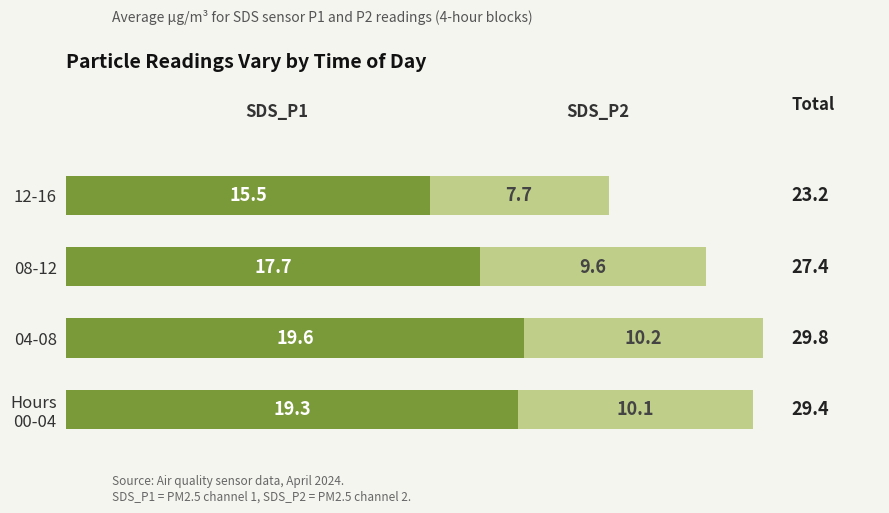

At which category is the sum across all series the highest?

04-08